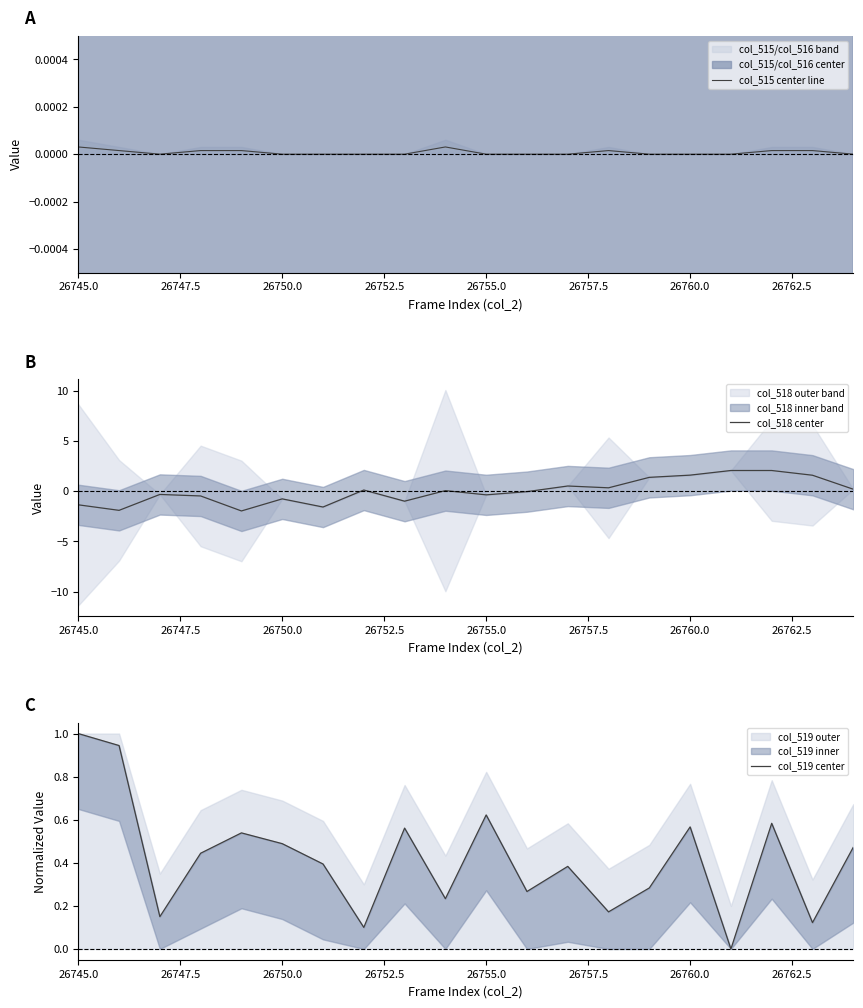

What is the lowest value of the col_518 center series?

-2.0